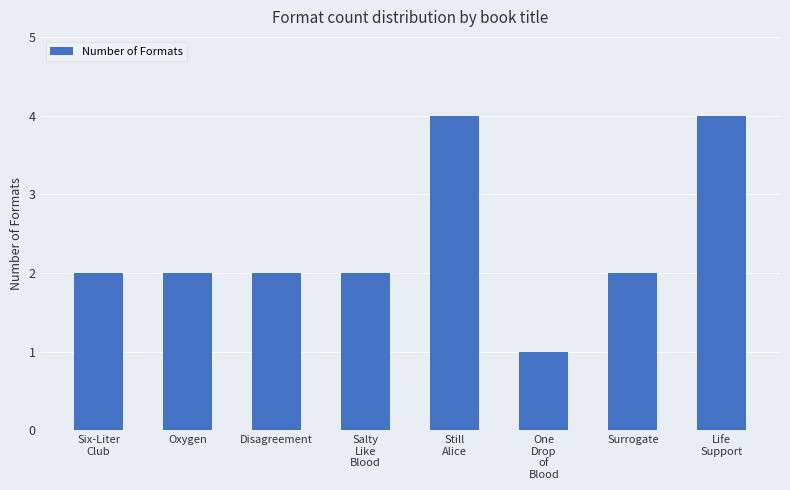

What is the ratio of the value at Disagreement to the value at Oxygen?

1.0